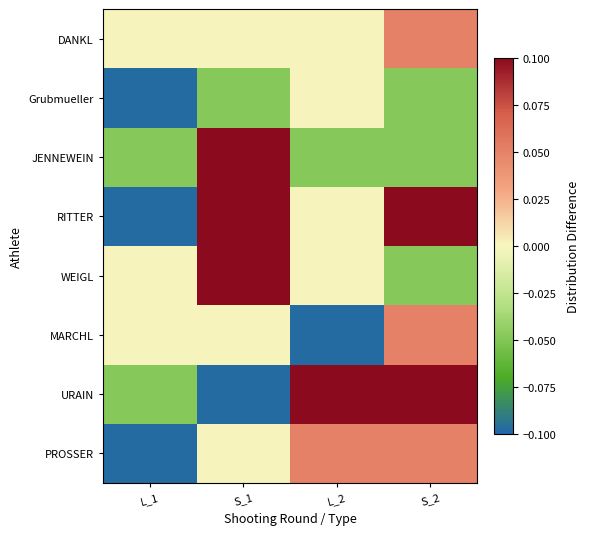

At how many categories does at least one series exceed 0?

4